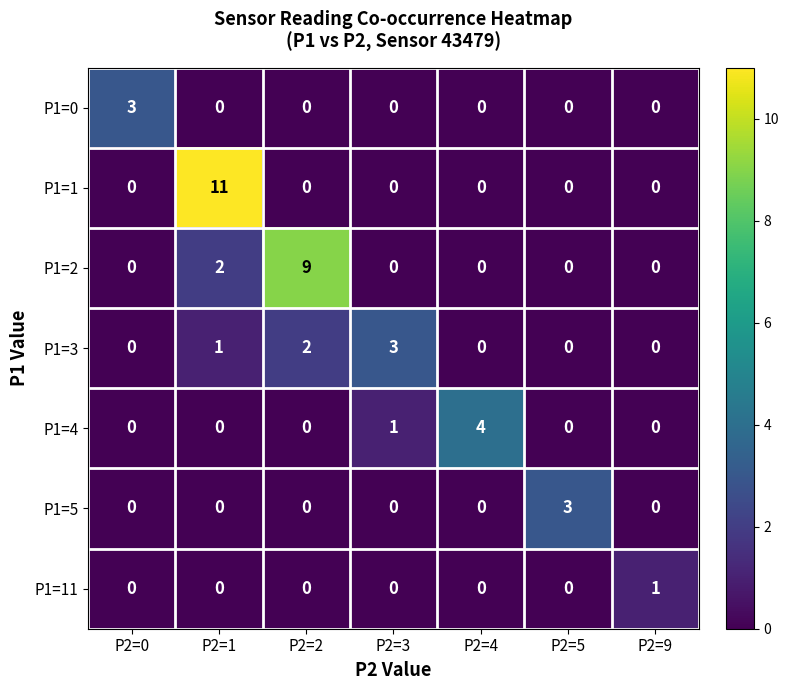

What is the total value across all series at P2=0?

3